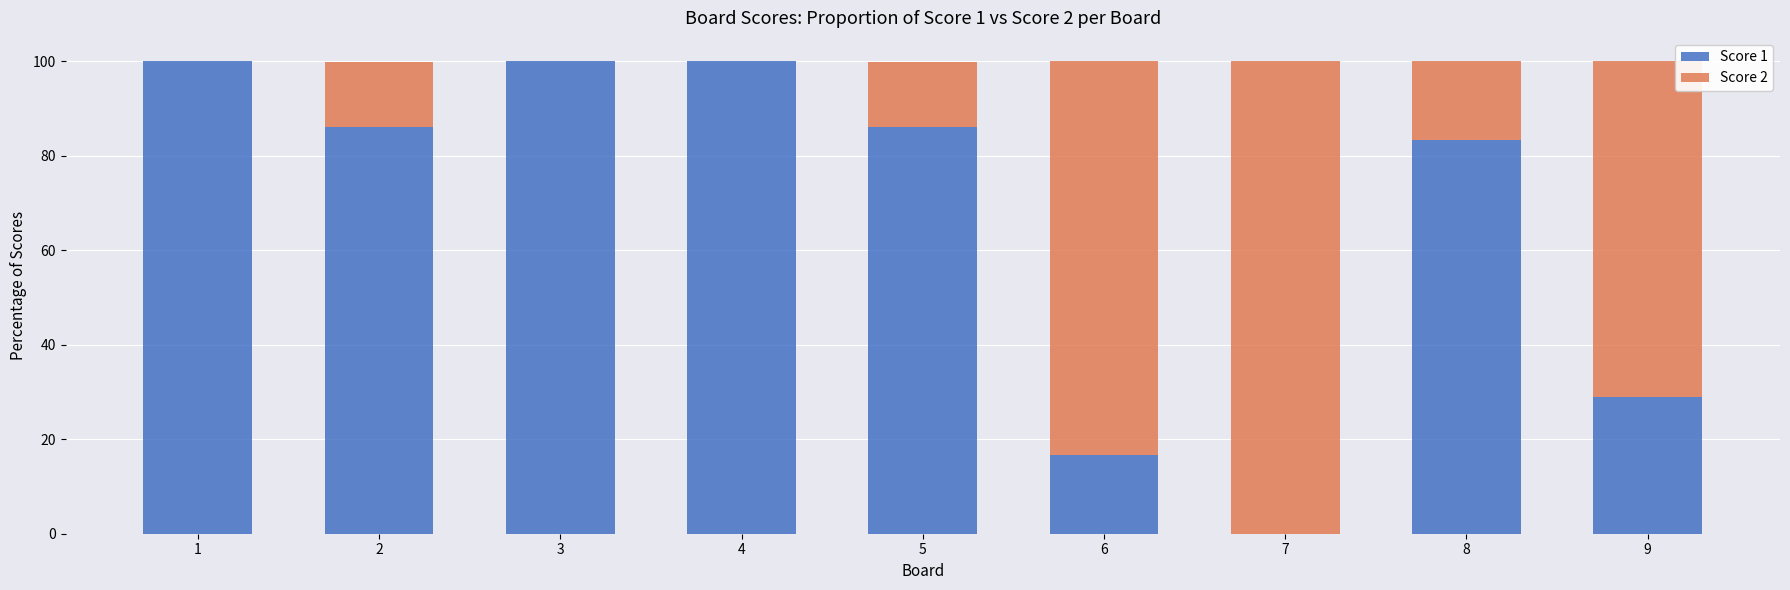

The Score 1 series shows 32.5 at 8. True or false?

False